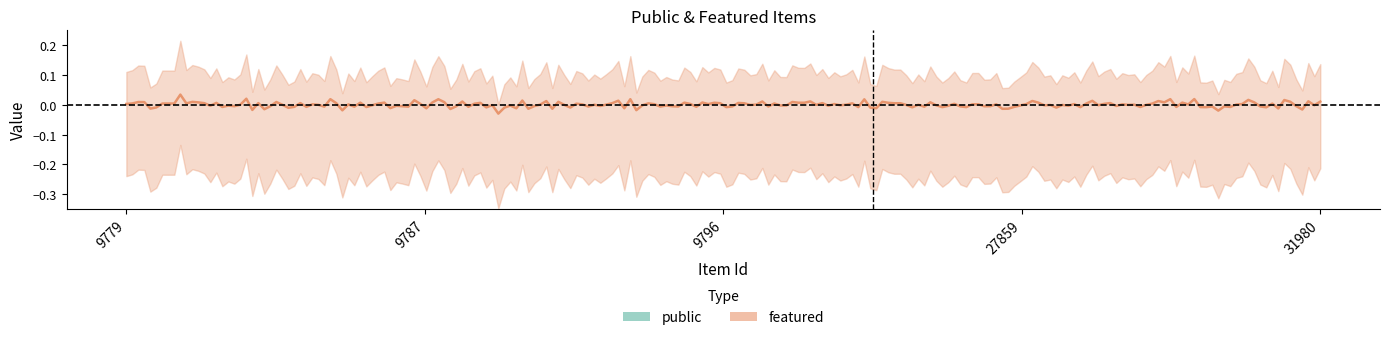

True or false: featured and public cross at least once.

False